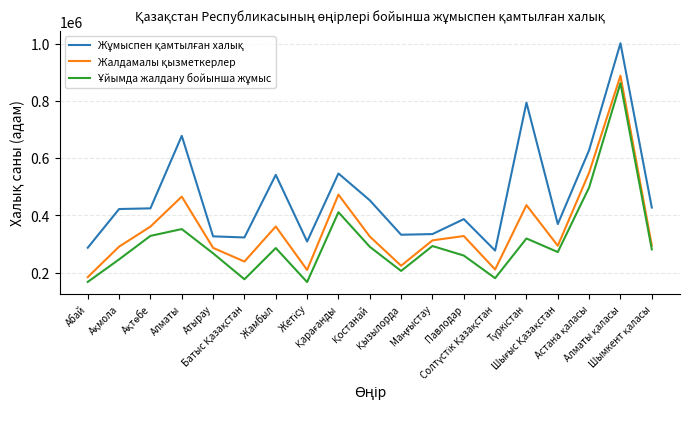

What is the minimum value shown in the chart?

167301